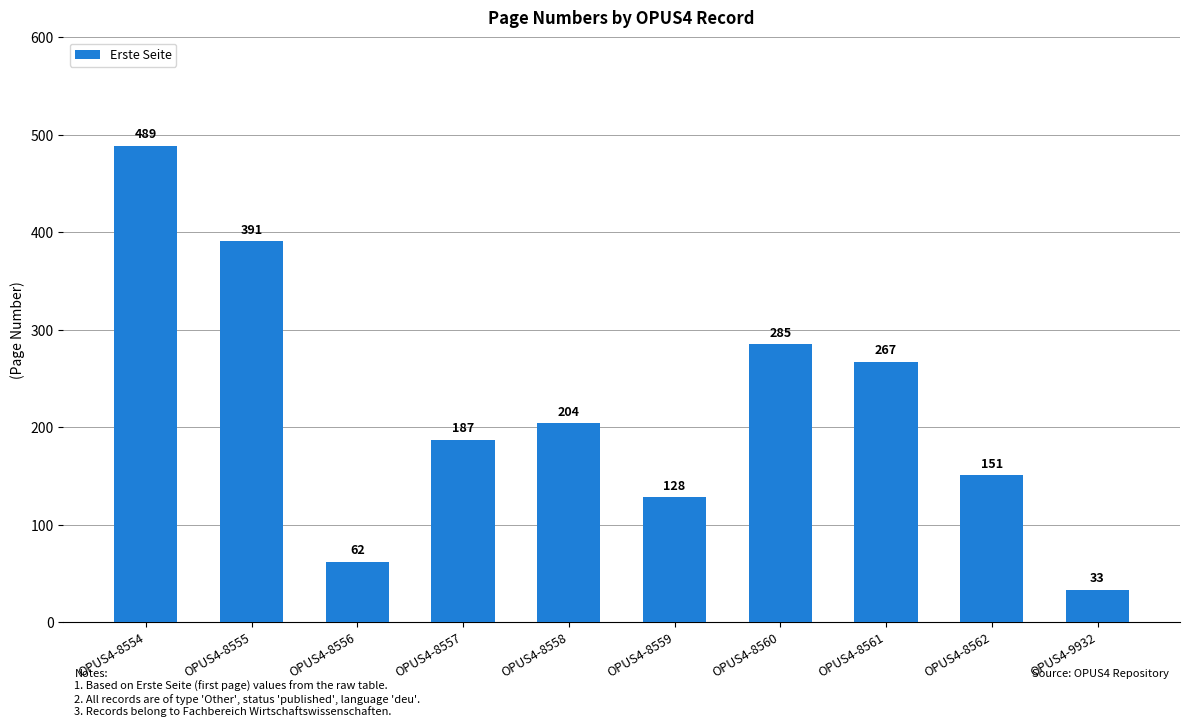

List the labels in order of value, smallest first.

OPUS4-9932, OPUS4-8556, OPUS4-8559, OPUS4-8562, OPUS4-8557, OPUS4-8558, OPUS4-8561, OPUS4-8560, OPUS4-8555, OPUS4-8554